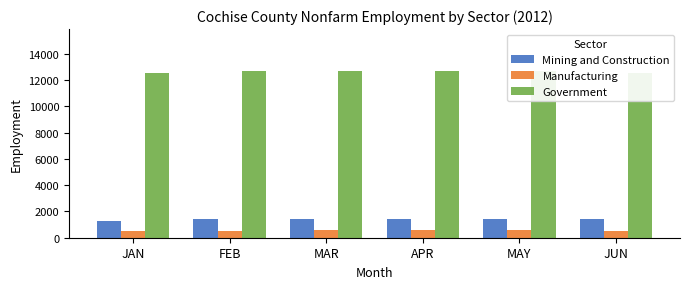

Reading right to left, what are all the values shown in this chart?

Mining and Construction: JUN=1400	MAY=1400	APR=1400	MAR=1400	FEB=1400	JAN=1300
Manufacturing: JUN=500	MAY=600	APR=600	MAR=600	FEB=500	JAN=500
Government: JUN=12500	MAY=12700	APR=12700	MAR=12700	FEB=12700	JAN=12500